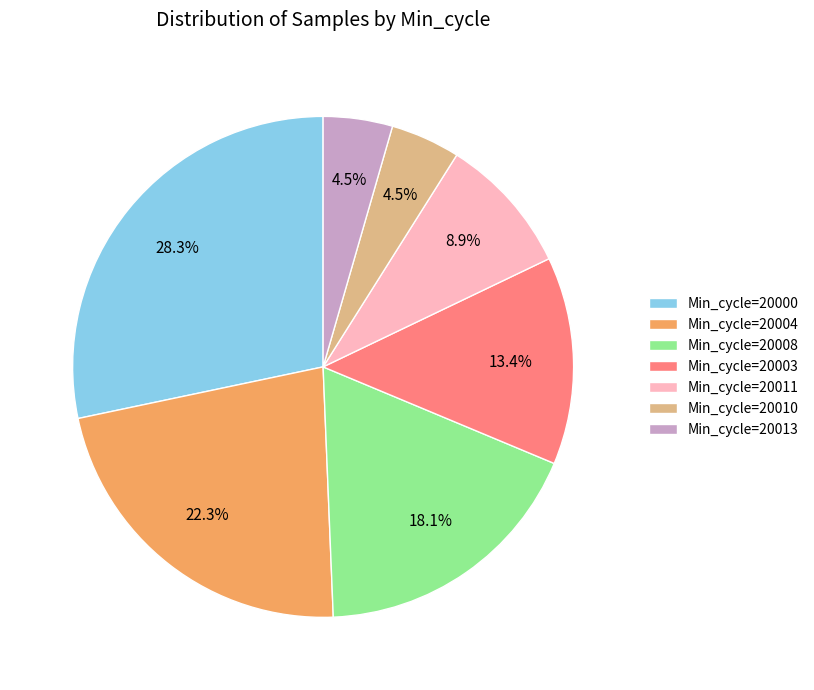

Does Min_cycle=20010 account for over 50% of the chart?

No